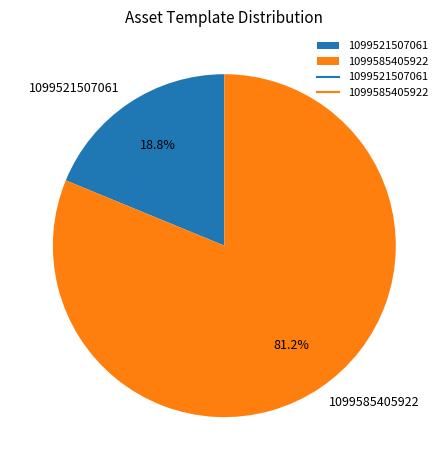

To the nearest percent, what percentage of the pie is 1099585405922?

81%